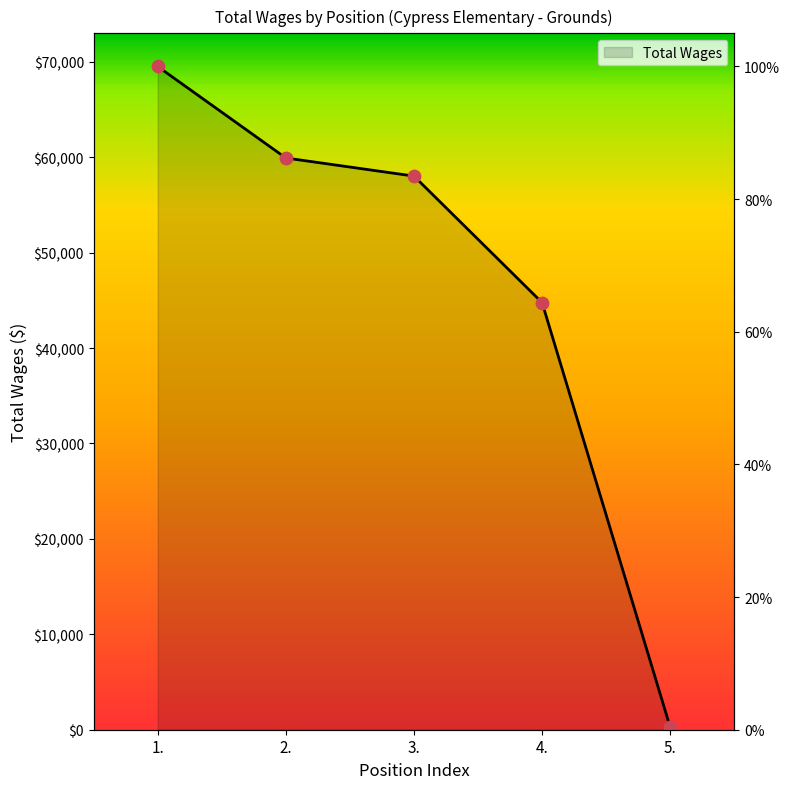

Which has a higher value, 5. or 1.?

1.